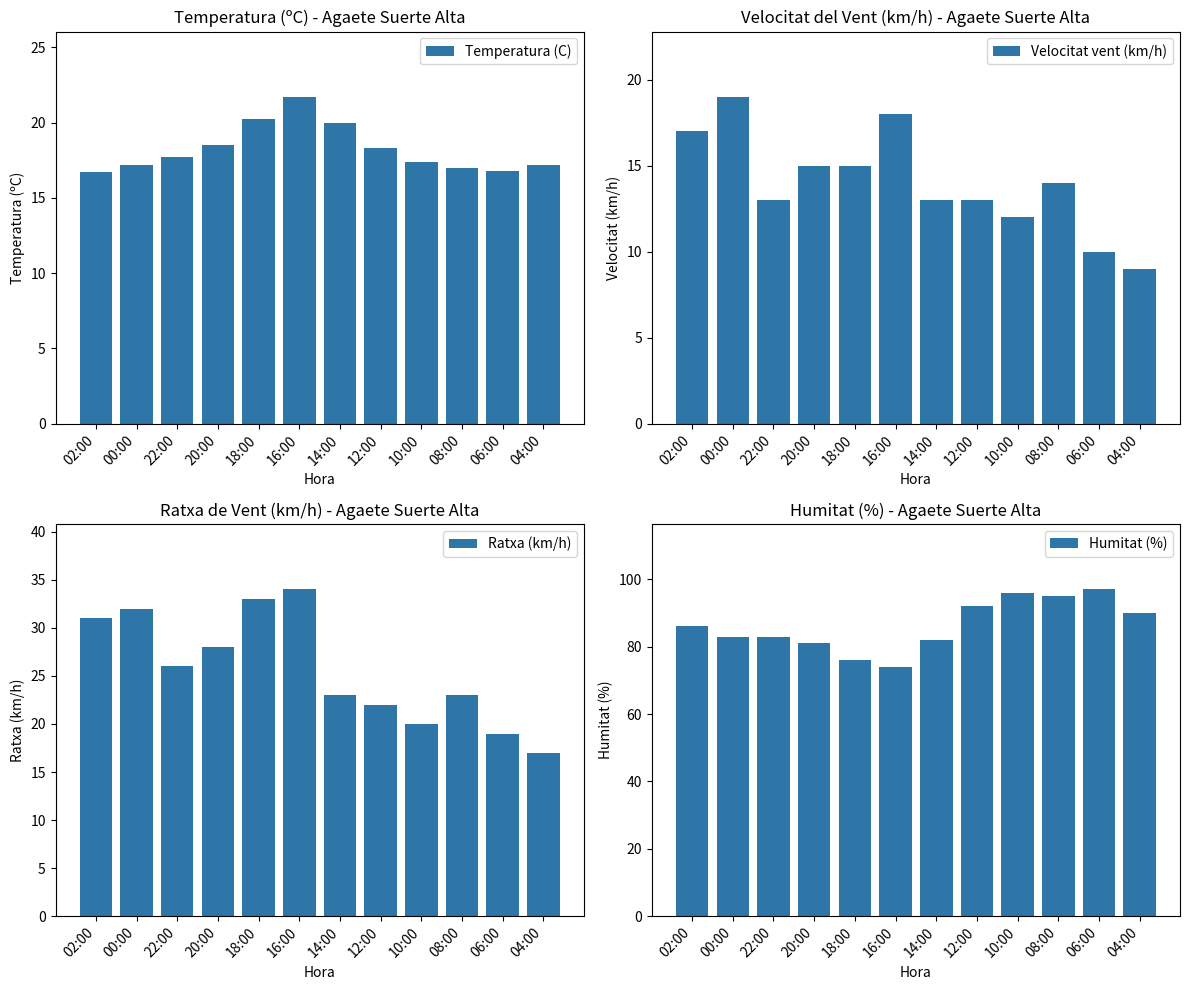

Which series has the widest spread of values?

Humitat (%)